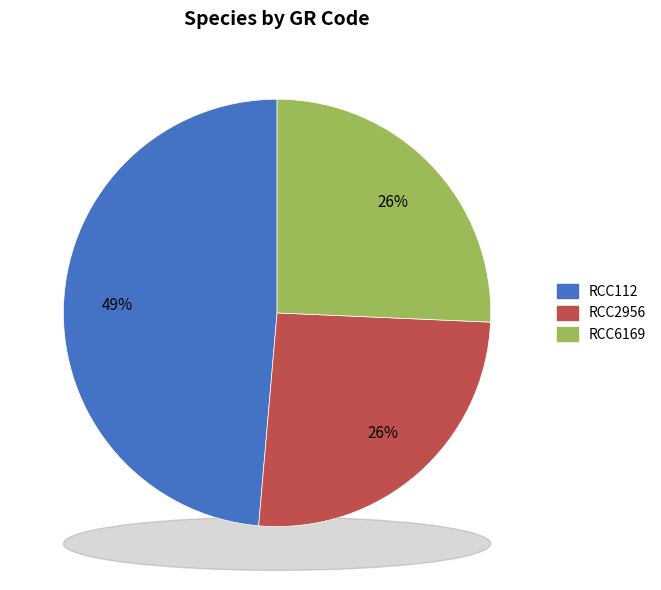

Is RCC2956 the majority of the pie?

No